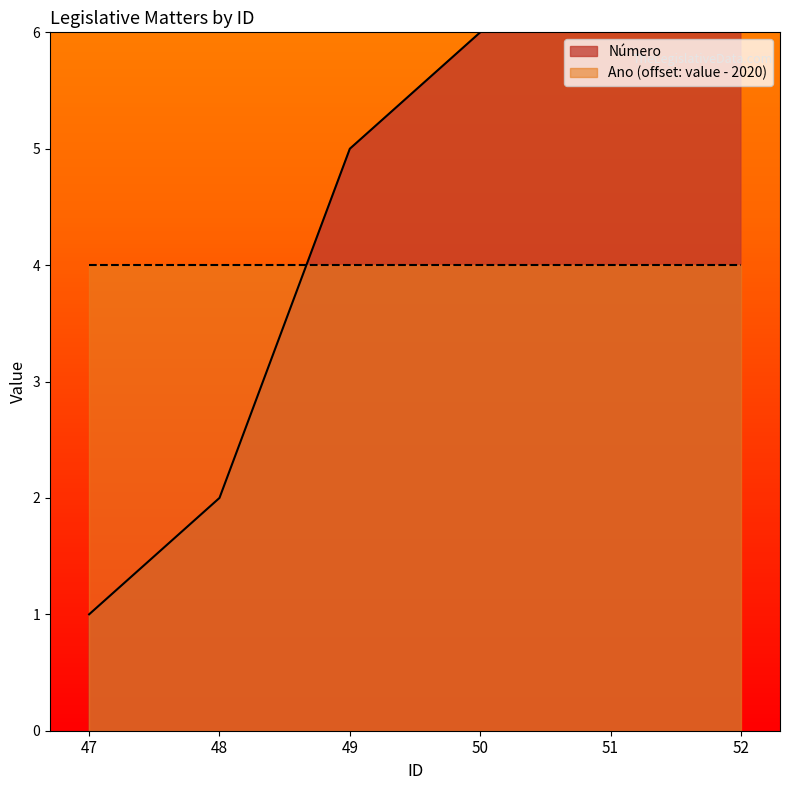

How many lines are shown in the chart?

1